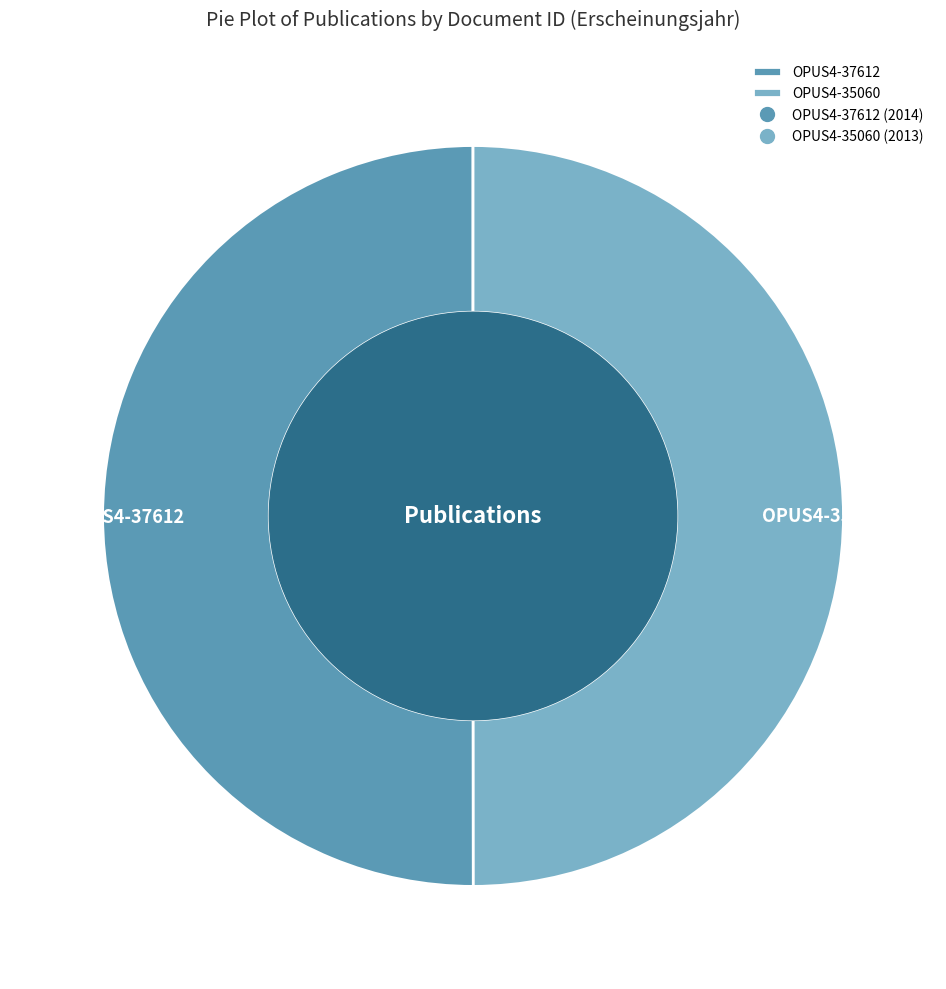

Do OPUS4-37612 and OPUS4-35060 together represent more than half of the pie?

Yes